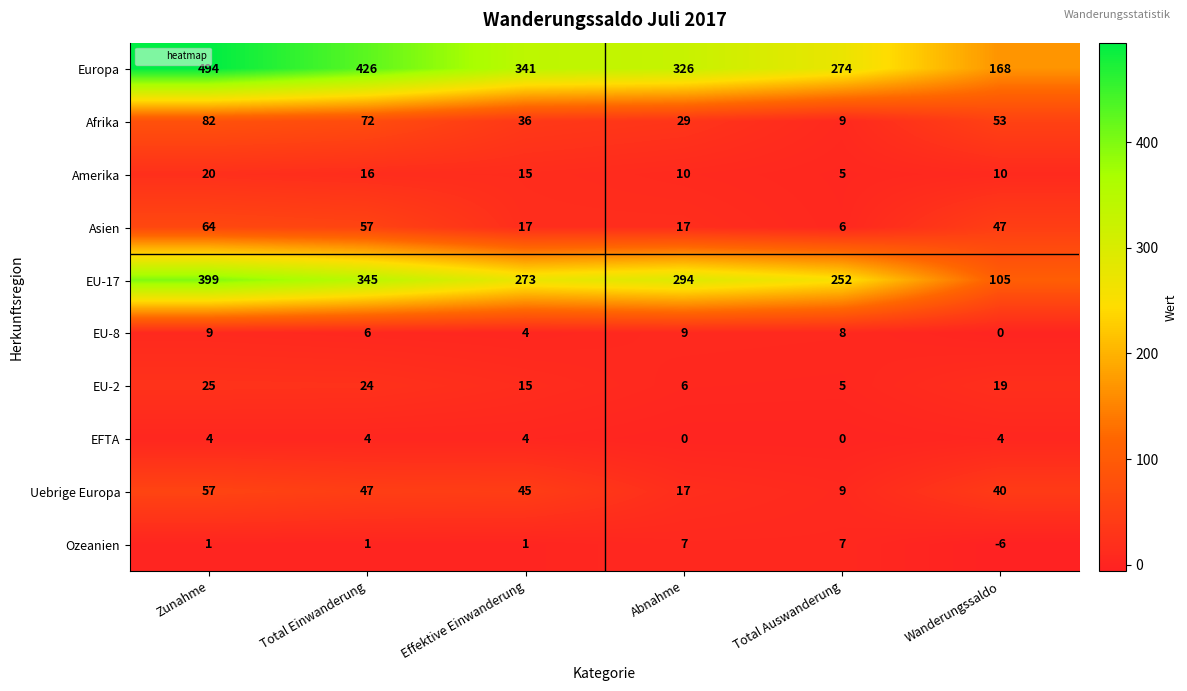

Rank the categories by EU-17 value from highest to lowest.

Zunahme, Total Einwanderung, Abnahme, Effektive Einwanderung, Total Auswanderung, Wanderungssaldo